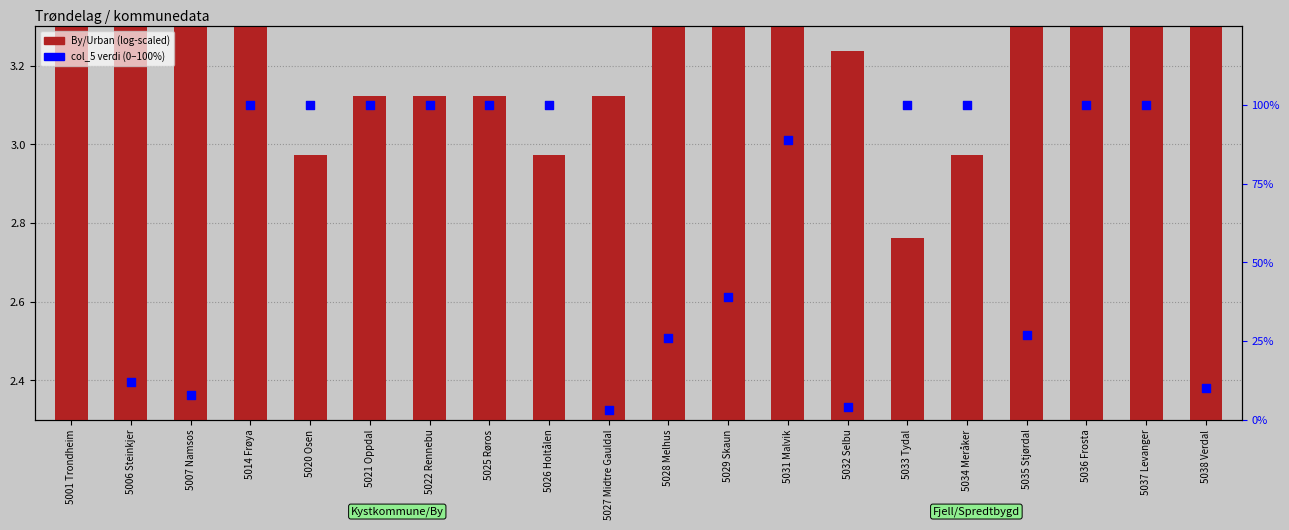

Which series has the largest total across all categories?

col_5 verdi